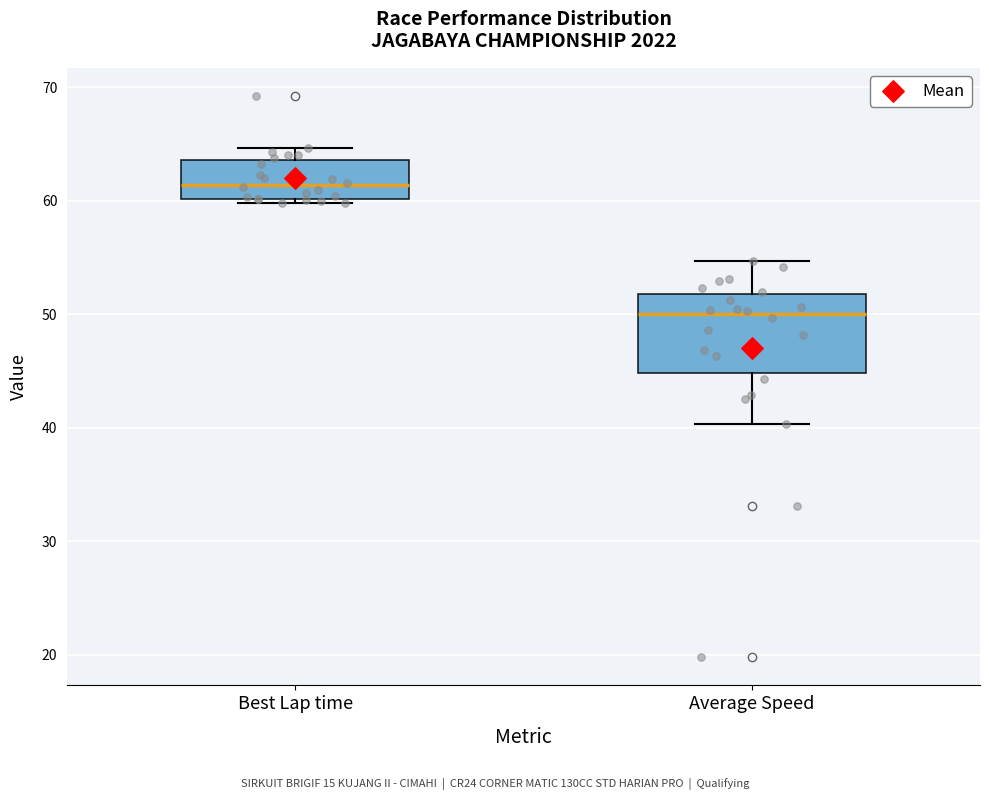

Where does the upper whisker of the box for Best Lap time end on the y-axis? The values are not printed on the chart, so give them approximately, as read against the axis.

65